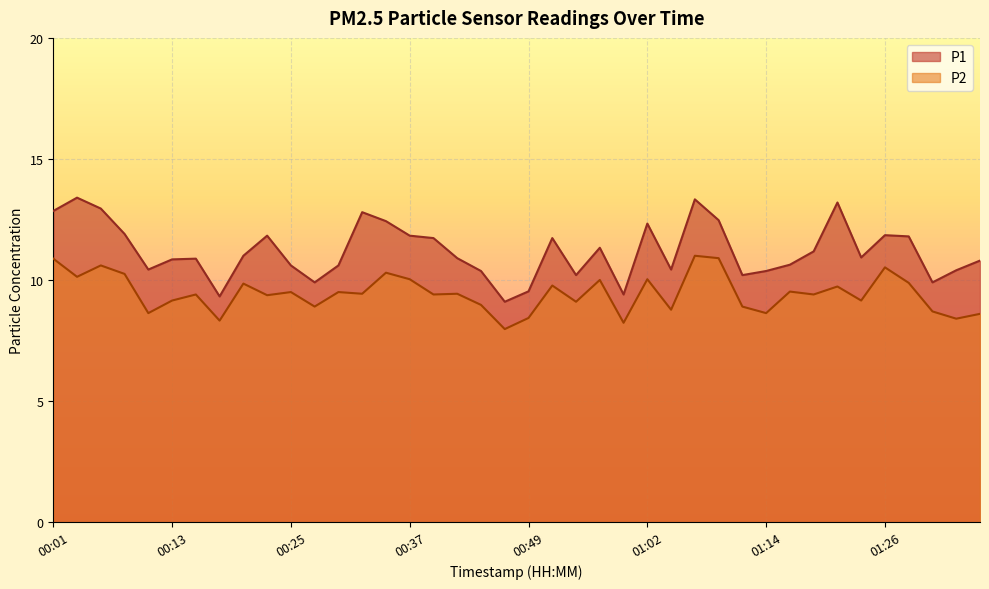

At which label does P2 first exceed 9?

00:01